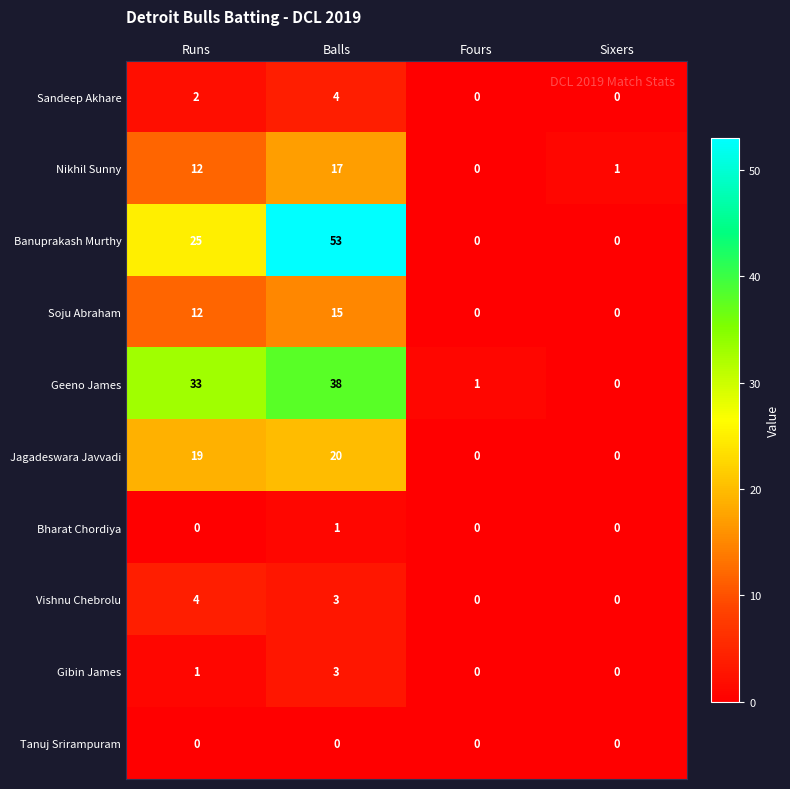

Which series has the largest total across all categories?

Banuprakash Murthy